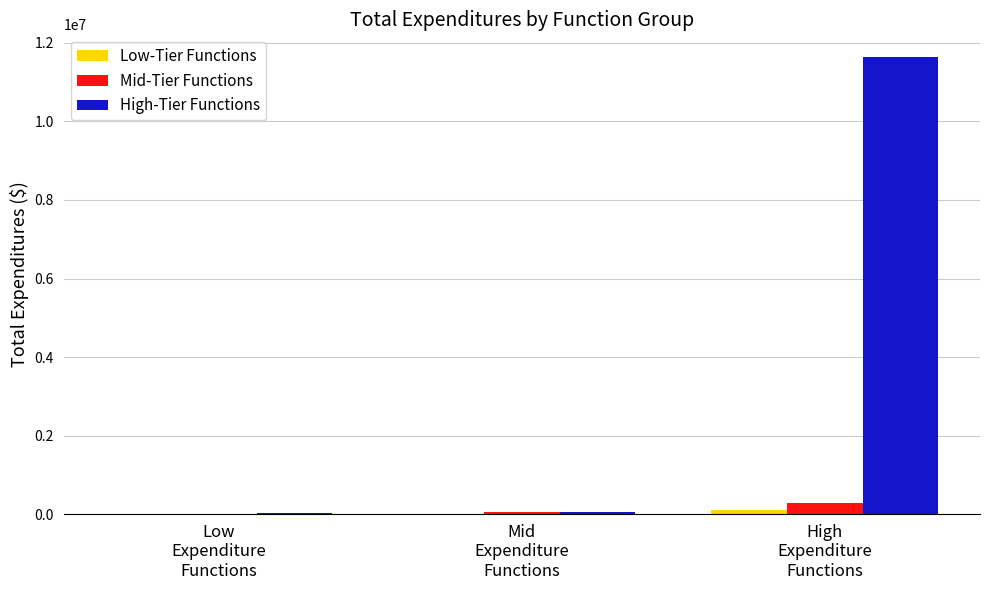

Which series has the largest total across all categories?

High-Tier Functions